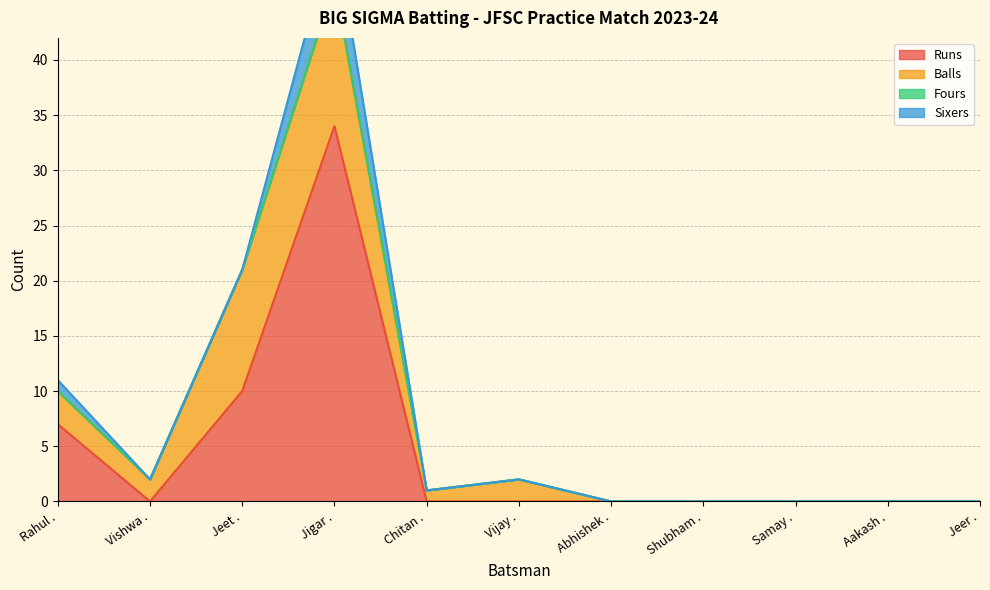

Rank the categories by Balls value from highest to lowest.

Jigar ., Jeet ., Rahul ., Vishwa ., Vijay ., Chitan ., Abhishek ., Shubham ., Samay ., Aakash ., Jeer .